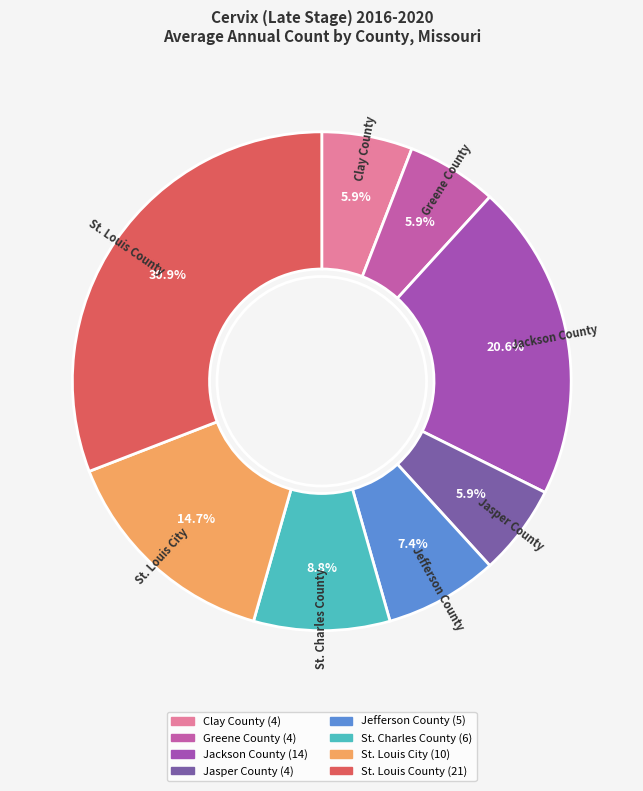

Is it true that Jackson County is 21% of the pie?

True